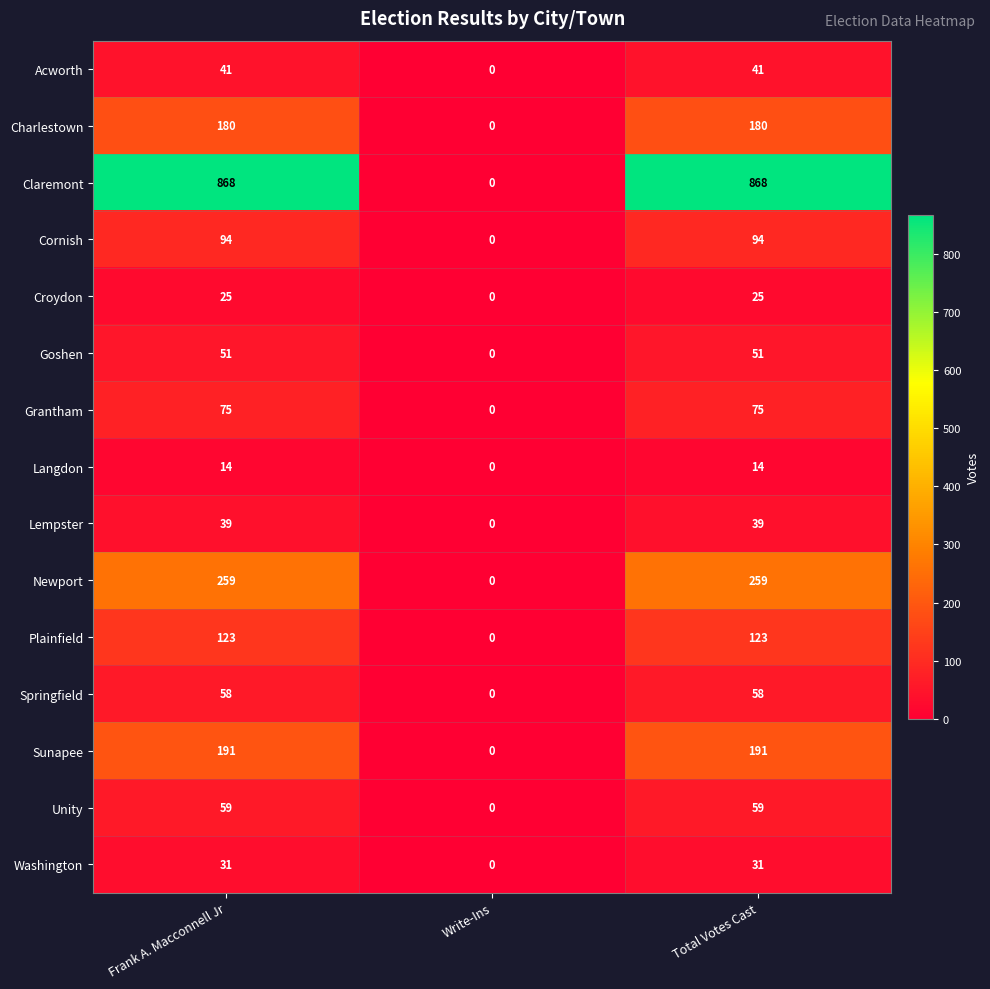

How many categories are shown in the chart?

3